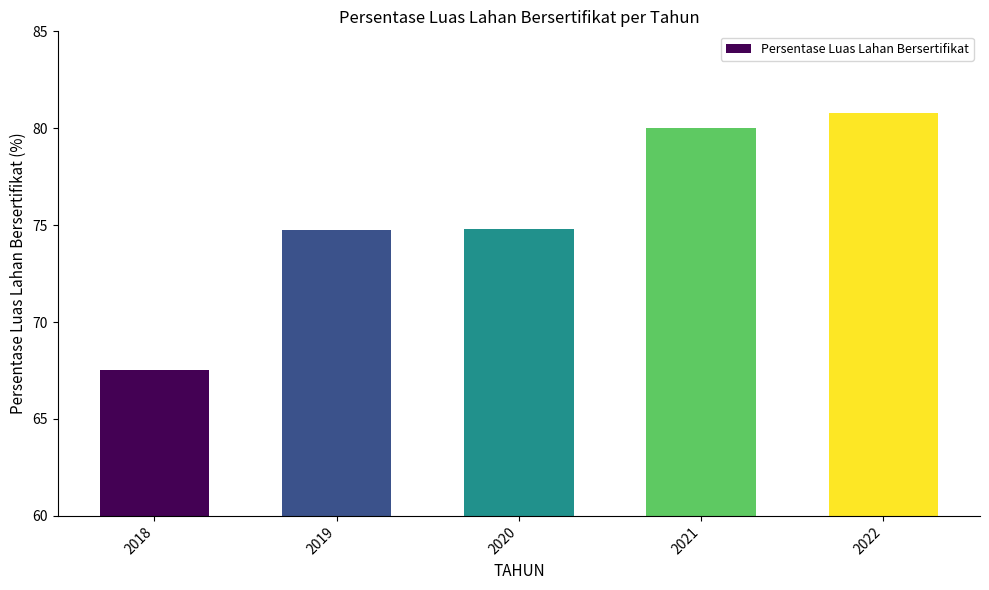

What is the sum of all values?

377.9